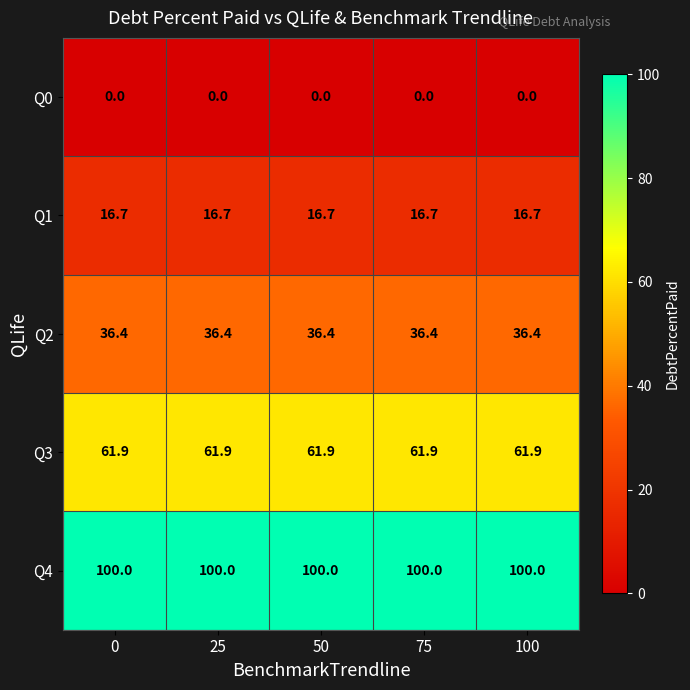

How many categories are shown in the chart?

5